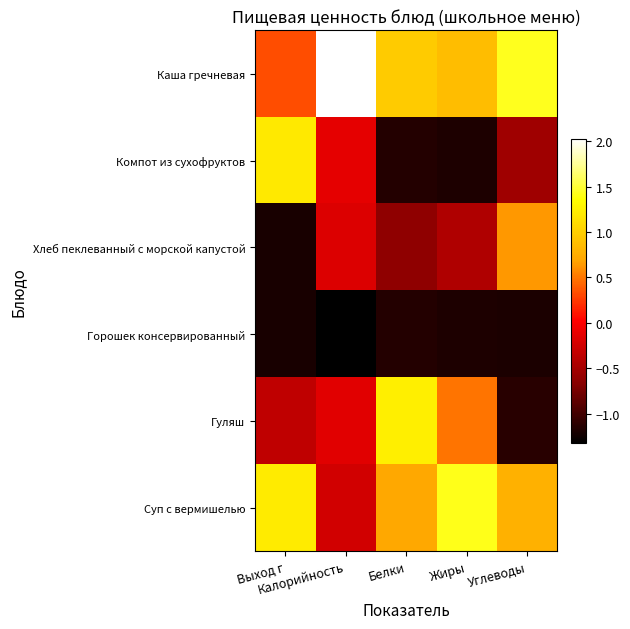

Between Белки and Калорийность, which is larger?

Калорийность